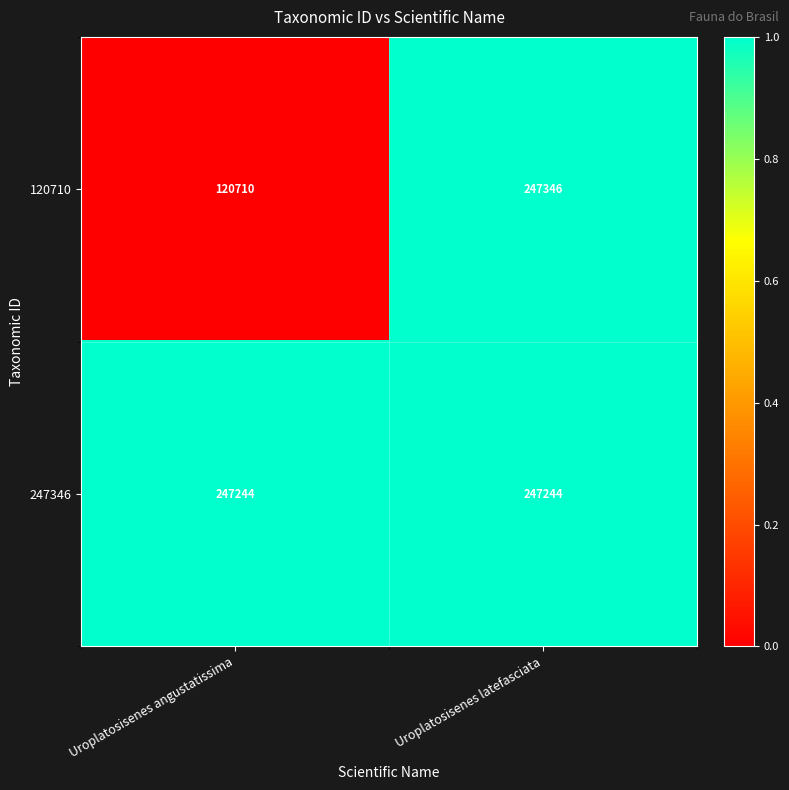

What value does the 247346 series have at Uroplatosisenes angustatissima?

247244